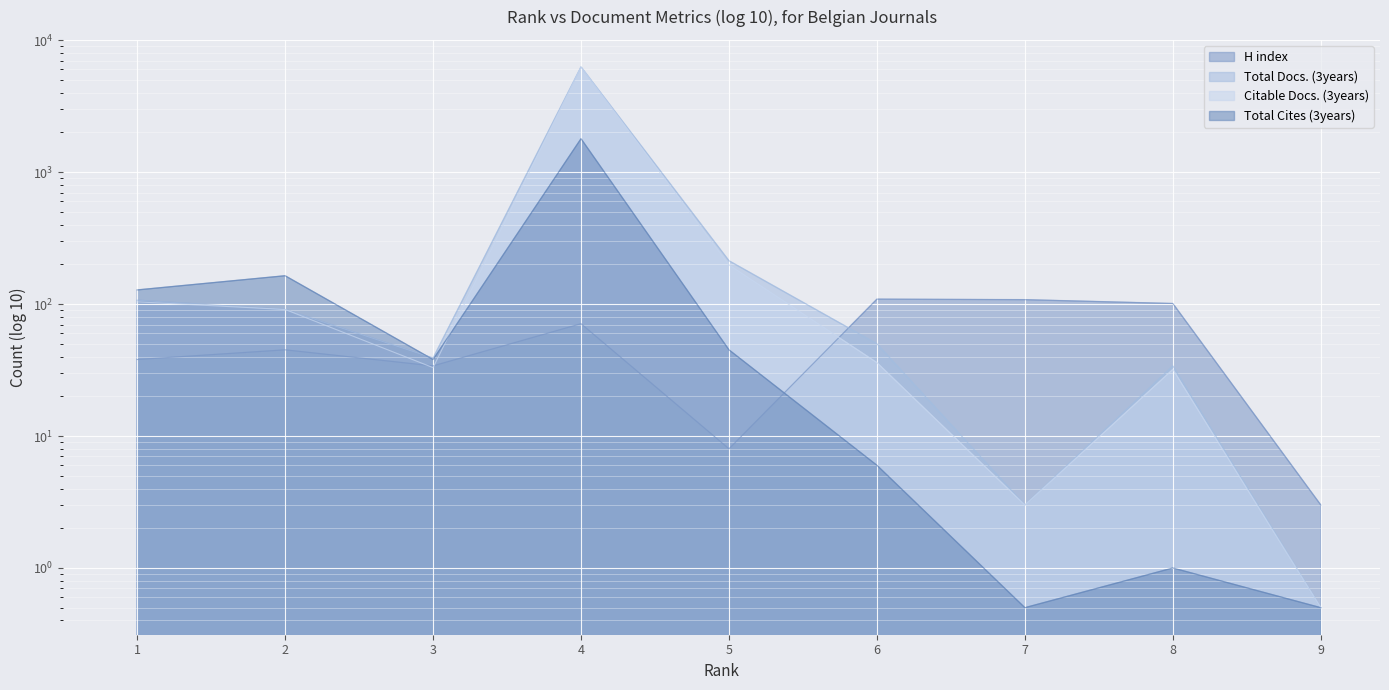

At how many categories does at least one series exceed 2296?

1